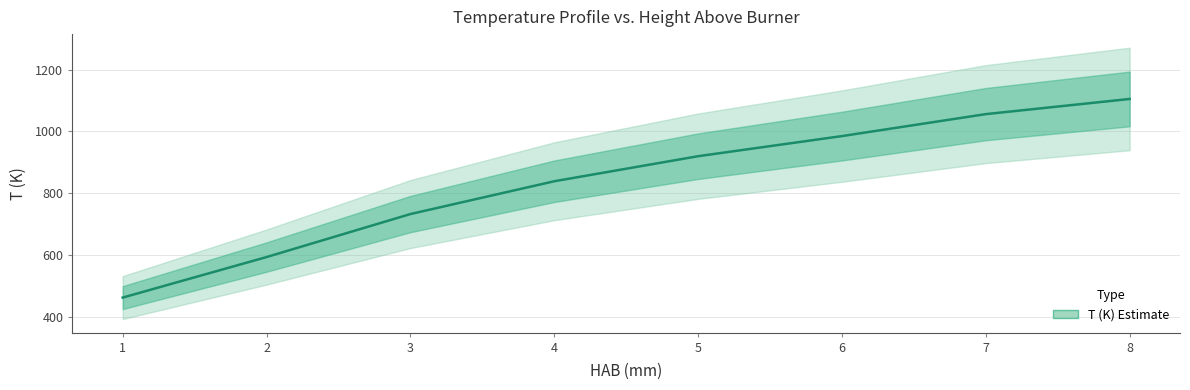

What is the difference between the maximum and minimum values?

642.0